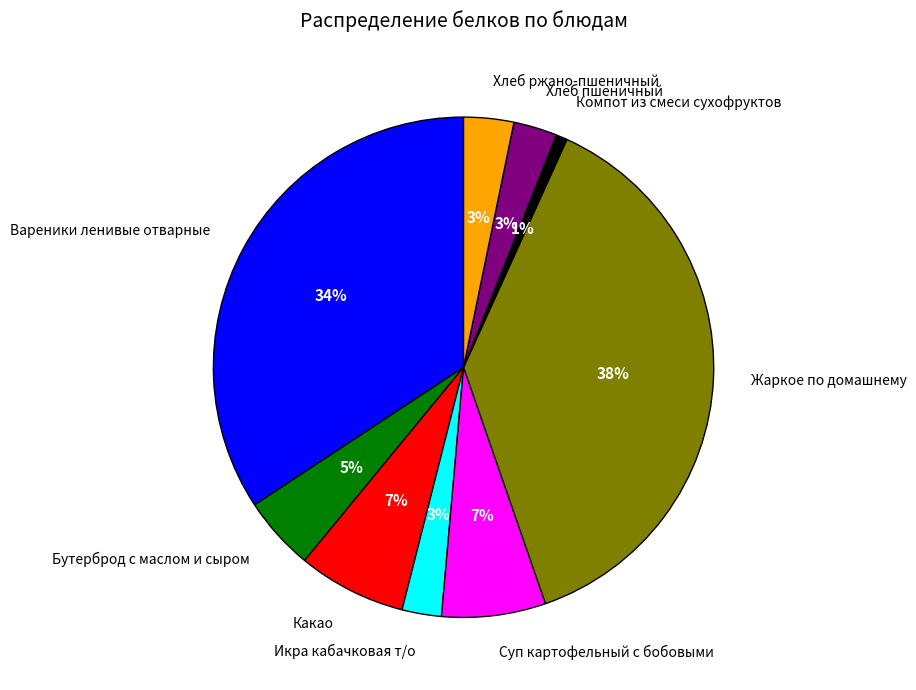

To the nearest percent, what is the difference between the largest and smallest slice percentages?

37%